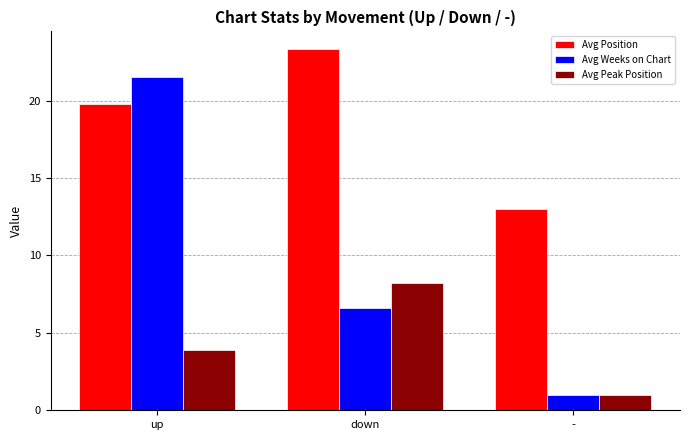

At how many categories does at least one series exceed 10?

3